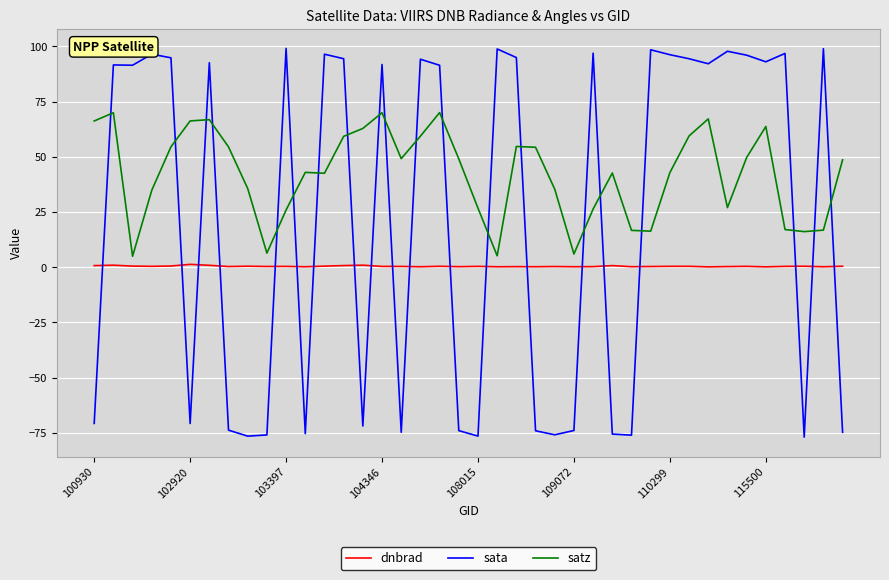

Rank the series by their average value, from highest to lowest.

satz, sata, dnbrad